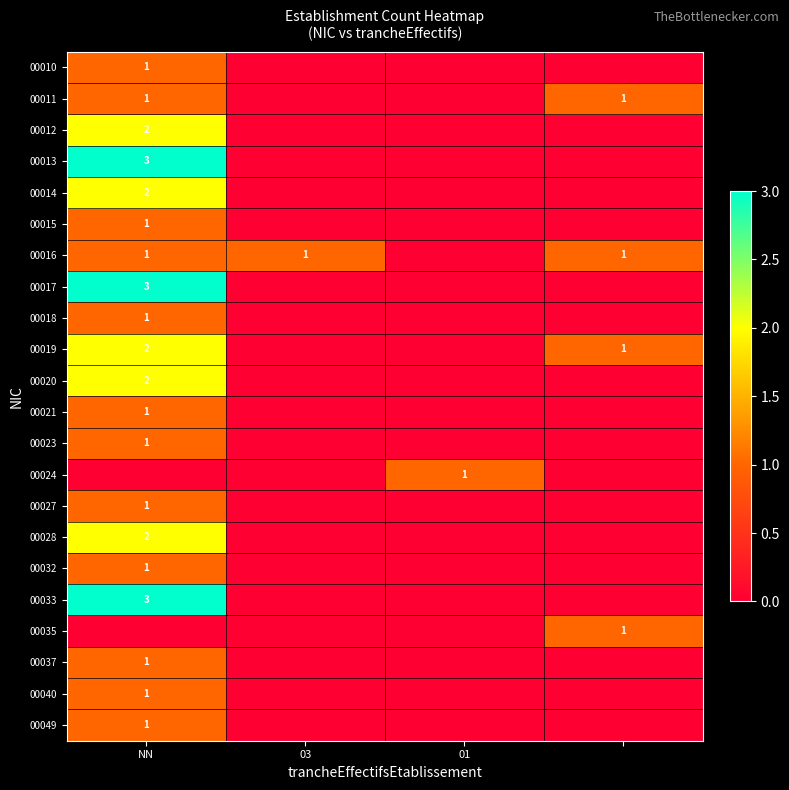

The value of 00020 at NN is 3. True or false?

False